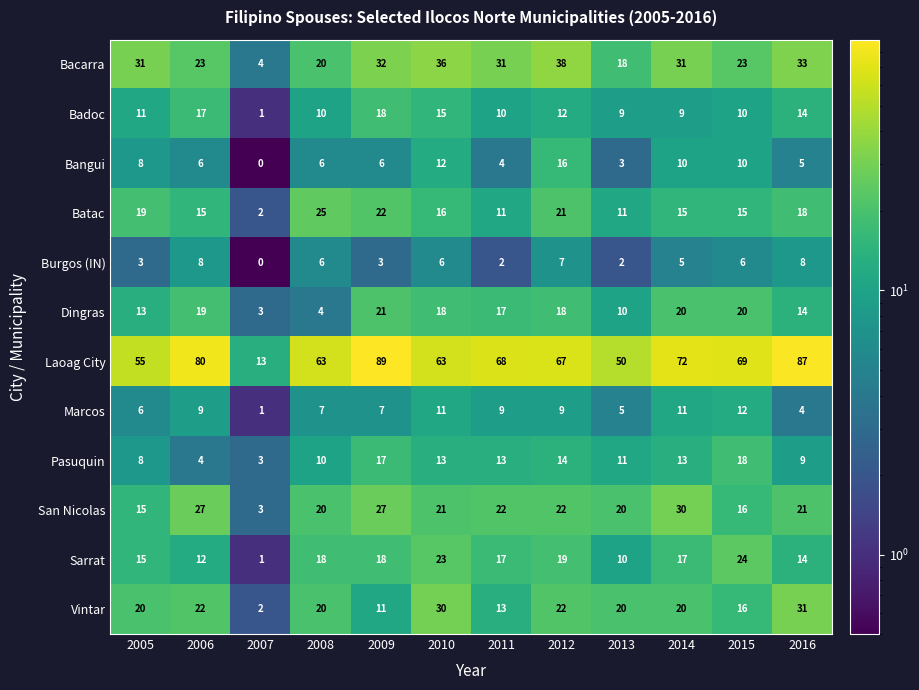

The Bacarra series shows 54 at 2016. True or false?

False